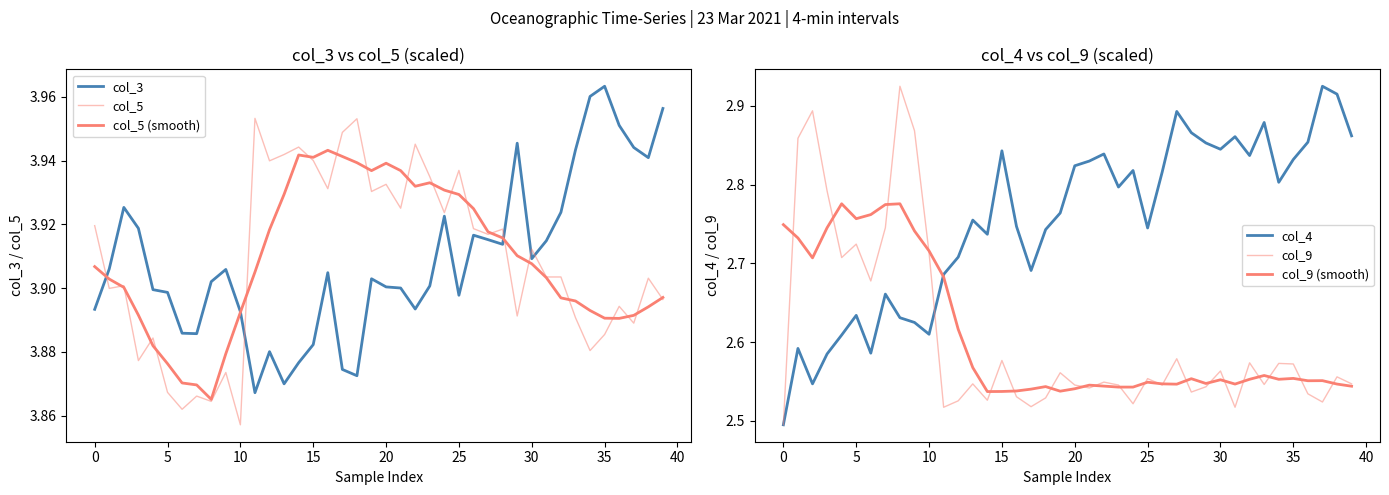

What is the minimum value shown in the chart?

2.5